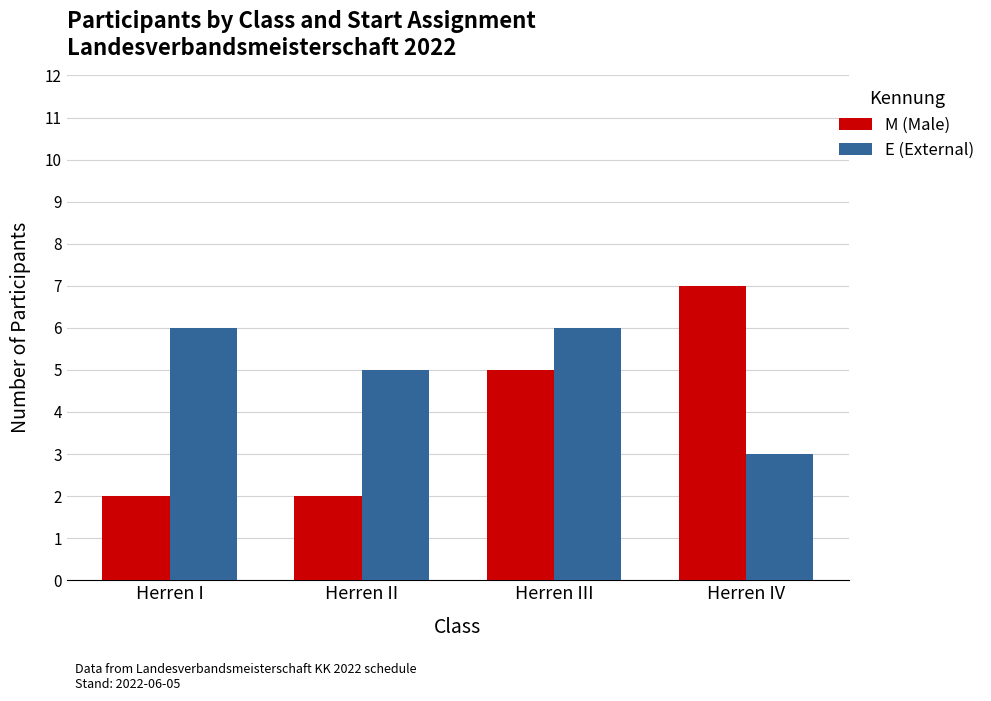

What is the value of the M (Male) bar at the 1st from the left?

2